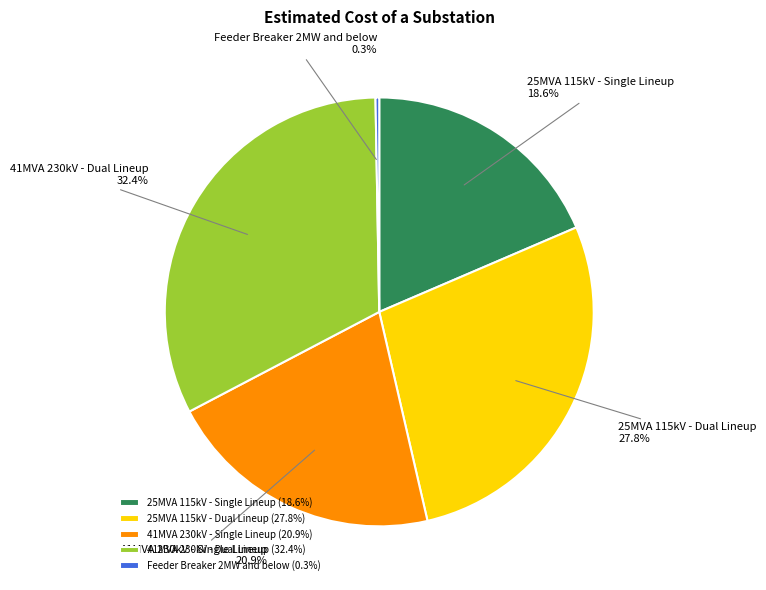

Is there any slice that represents more than half of the pie?

No